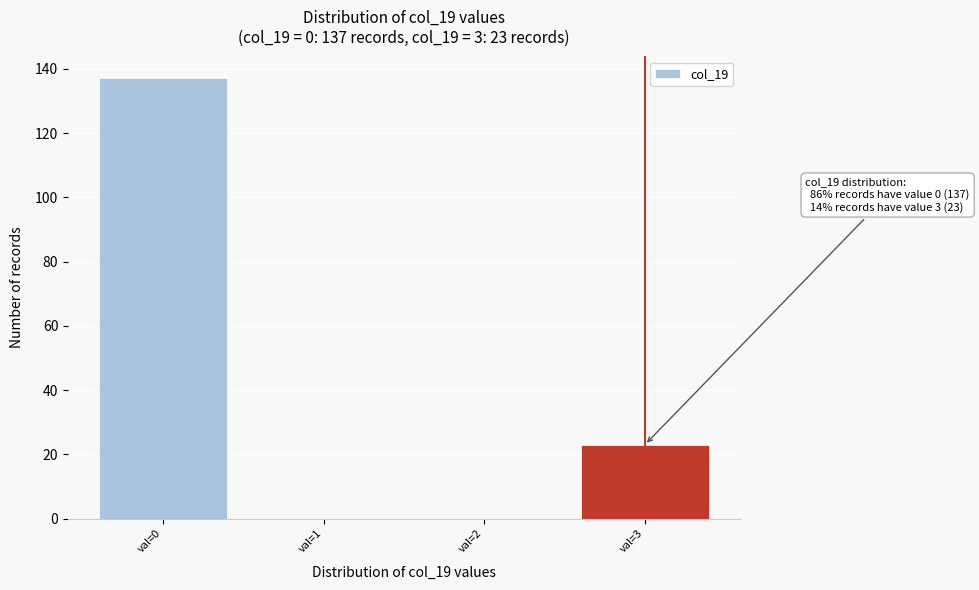

Reading left to right, what are all the values shown in this chart?

val=0=137	val=1=0	val=2=0	val=3=23